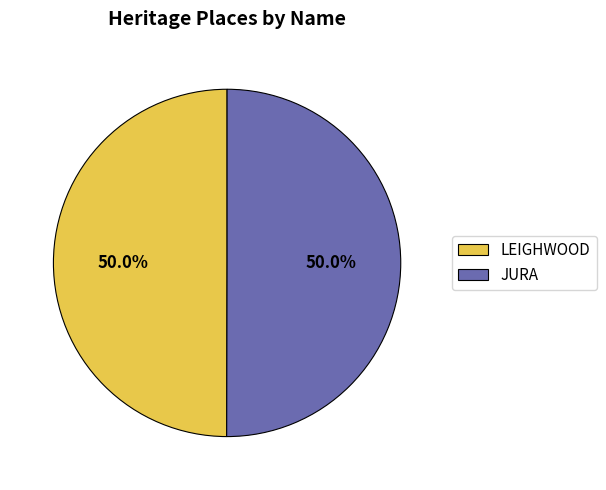

What is the ratio of the value at LEIGHWOOD to the value at JURA?

1.0